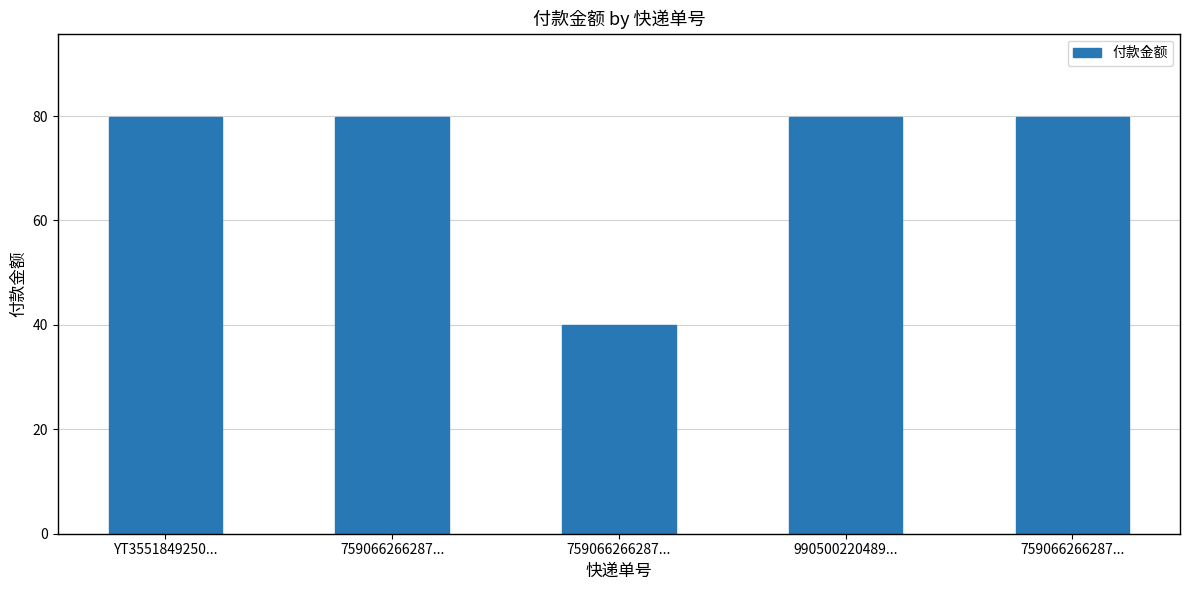

What is the label of the 5th bar from the right?

YT3551849250...